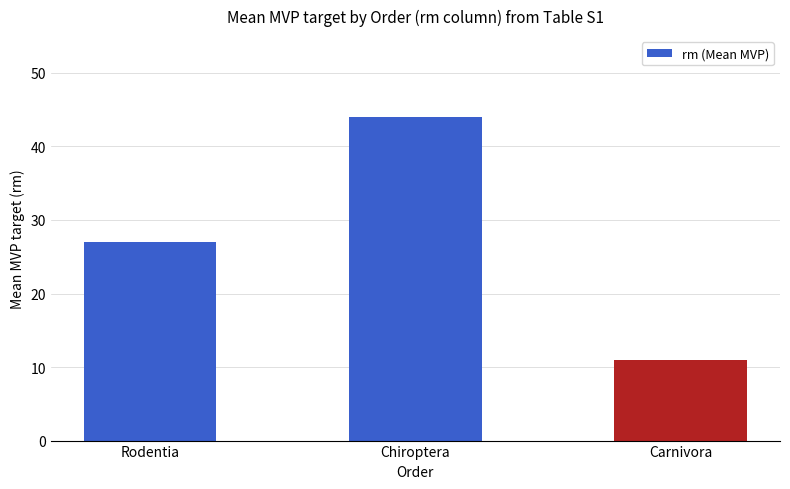

Reading left to right, list all the values displayed in this chart.

Rodentia=27	Chiroptera=44	Carnivora=11